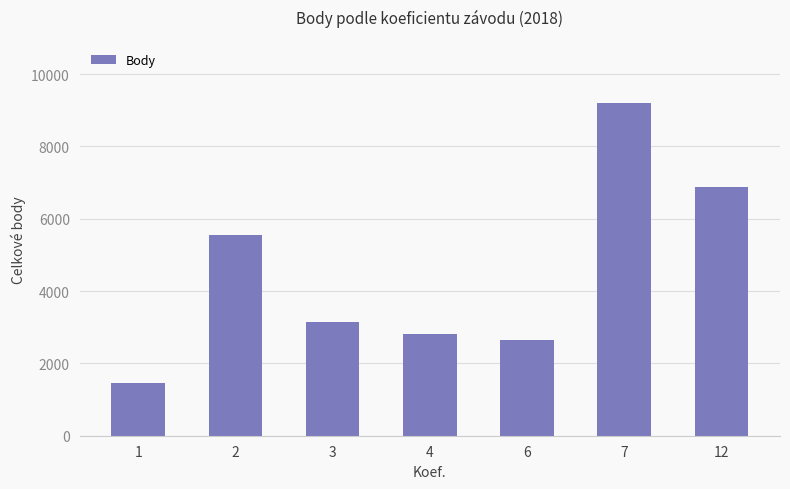

Which category has the highest value across all series?

7